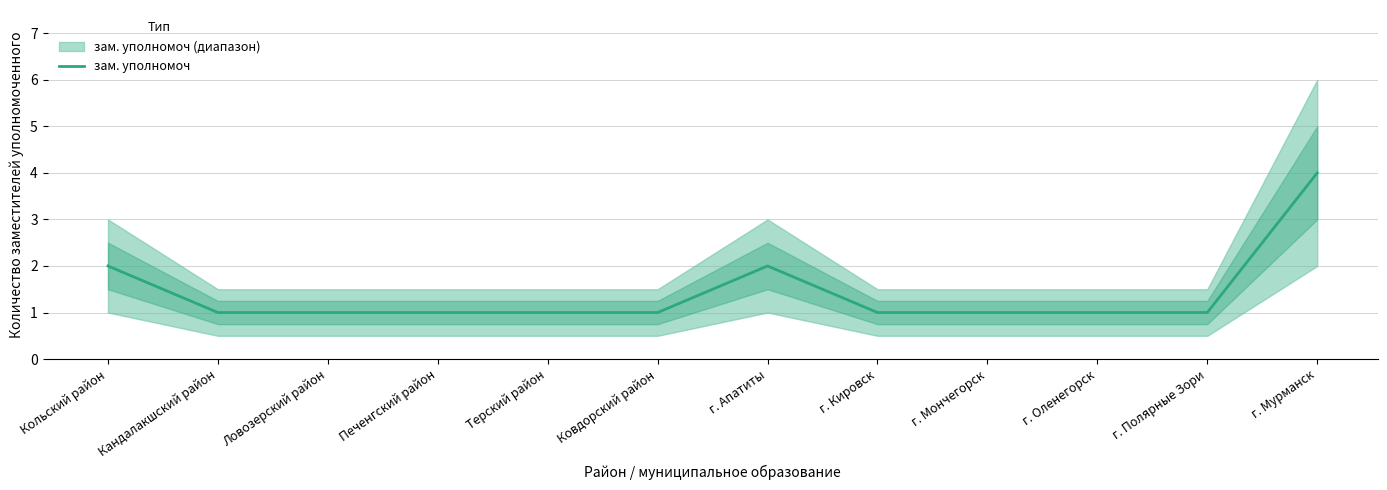

What is the sum of the values at Ковдорский район and Кандалакшский район?

2